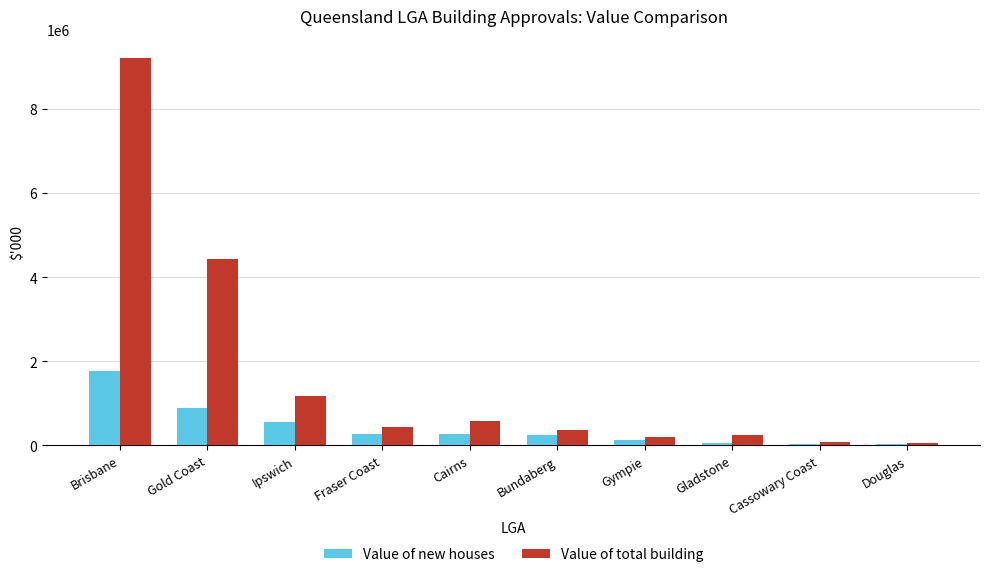

List the series in order of their peak value, lowest first.

Value of new houses, Value of total building